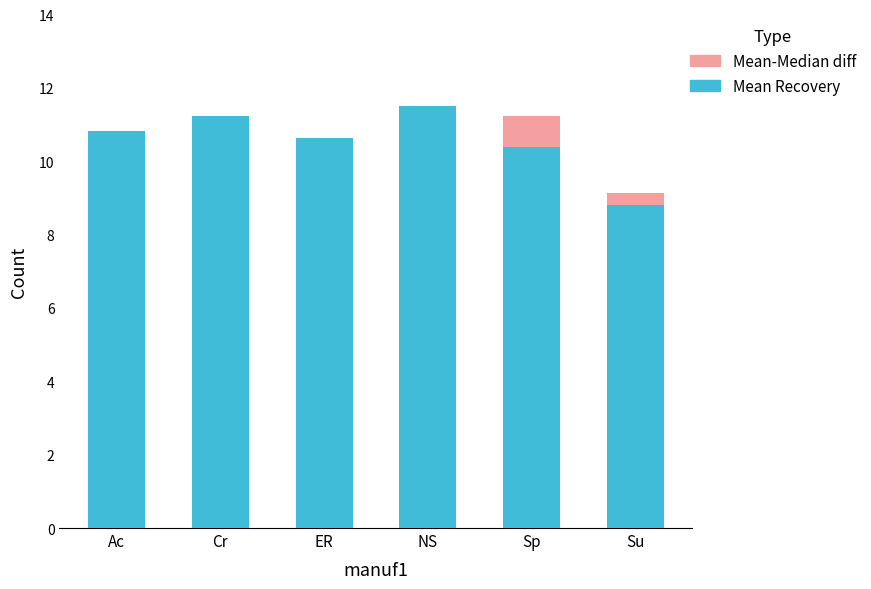

What is the total value across all series at Sp?

11.2